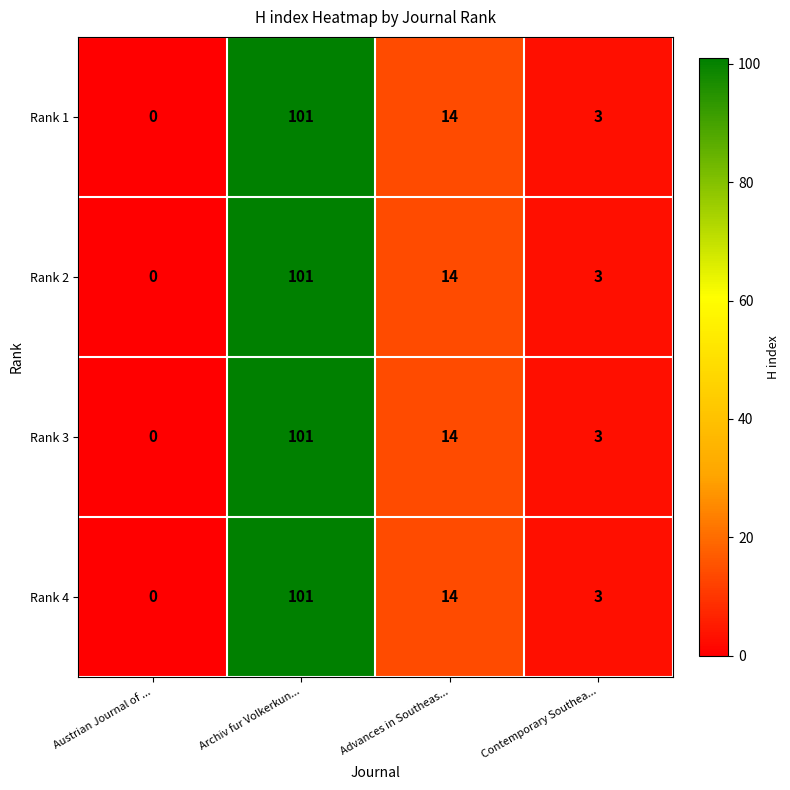

At which category is the sum across all series the highest?

Archiv fur Volkerkun...